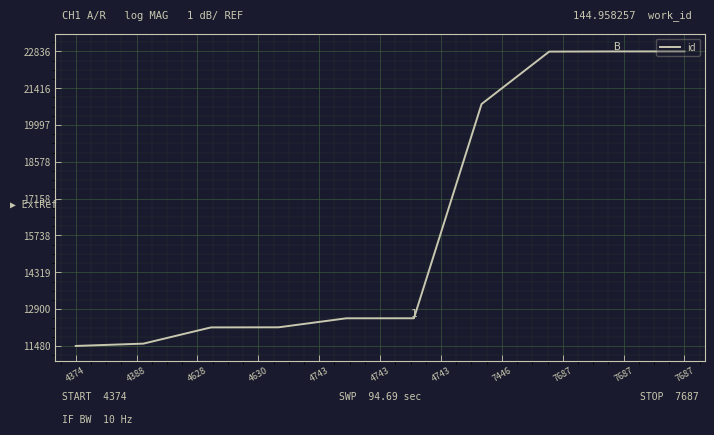

What is the minimum value shown in the chart?

11480